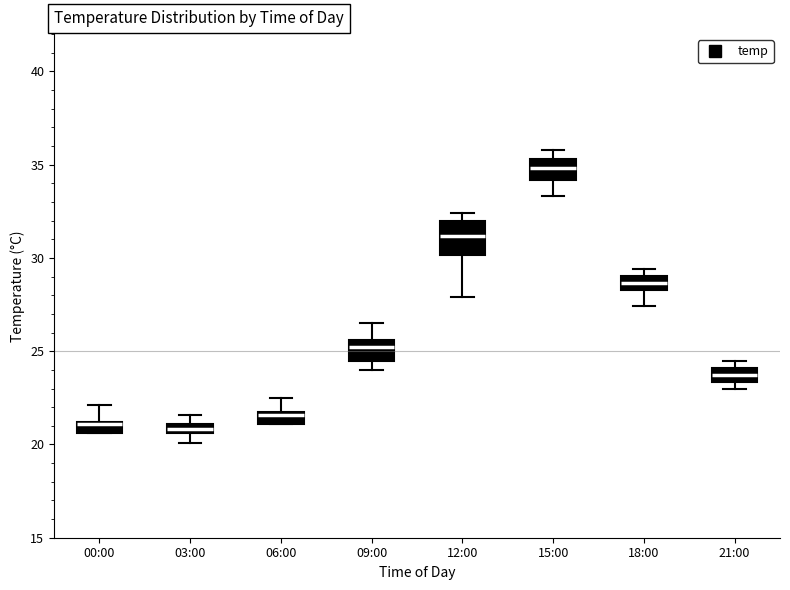

Where is the upper edge of the box for 09:00 on the y-axis? The values are not printed on the chart, so give them approximately, as read against the axis.

25.5